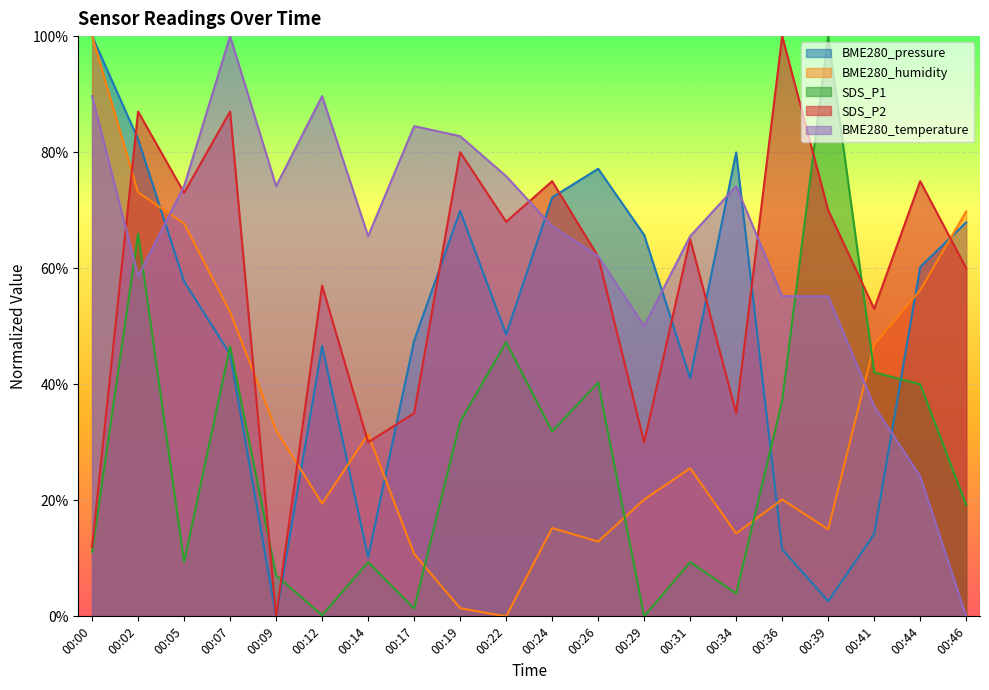

True or false: BME280_pressure has a value of 0.5 at 00:17.

True